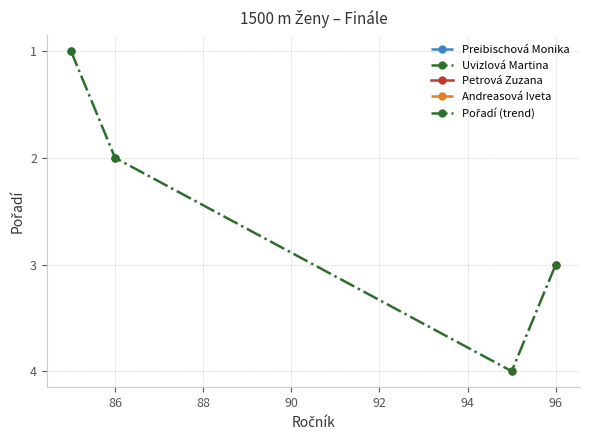

Where is the data nearest to the value 2?

86